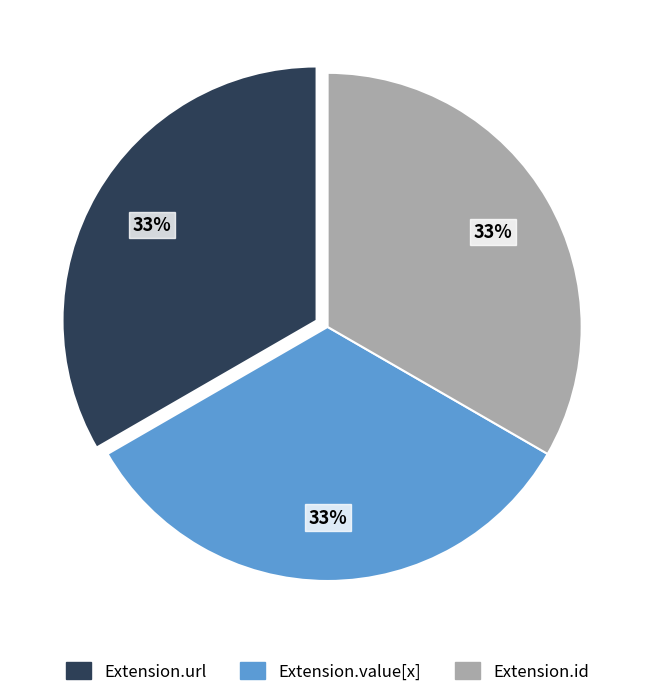

Is there any slice that represents more than half of the pie?

No